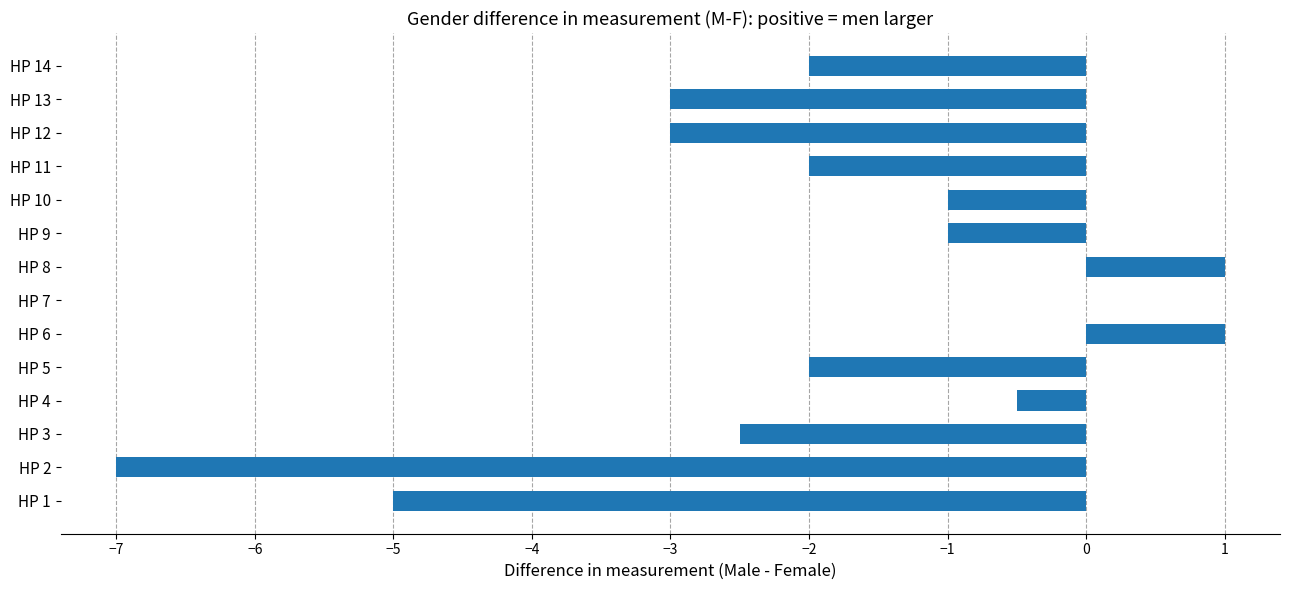

What is the maximum value shown in the chart?

1.0